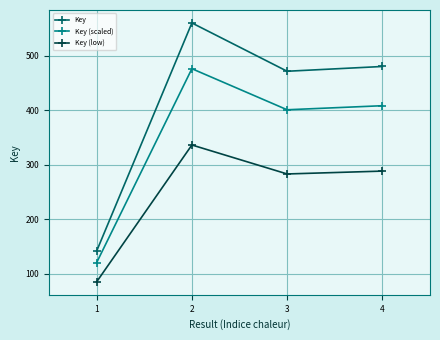

What is the sum of the Key (scaled) values at 2 and 1?

596.4